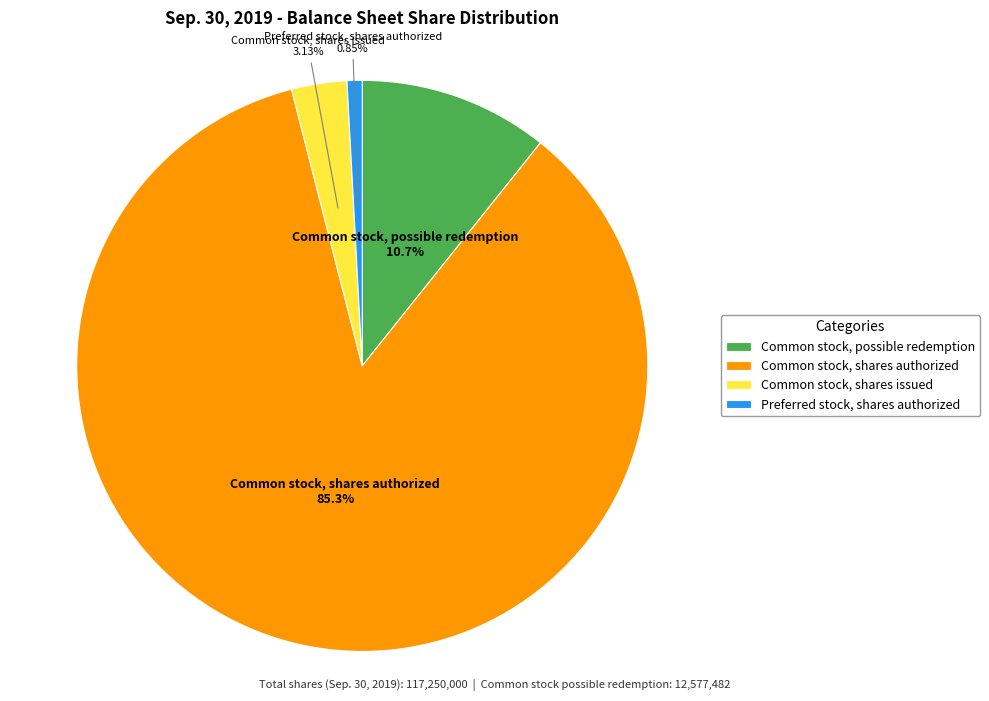

How many segments does this pie chart have?

4